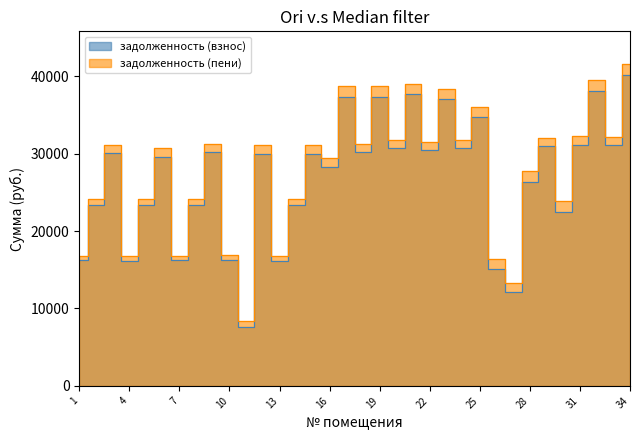

What is the maximum value for задолженность (взнос)?

40195.3